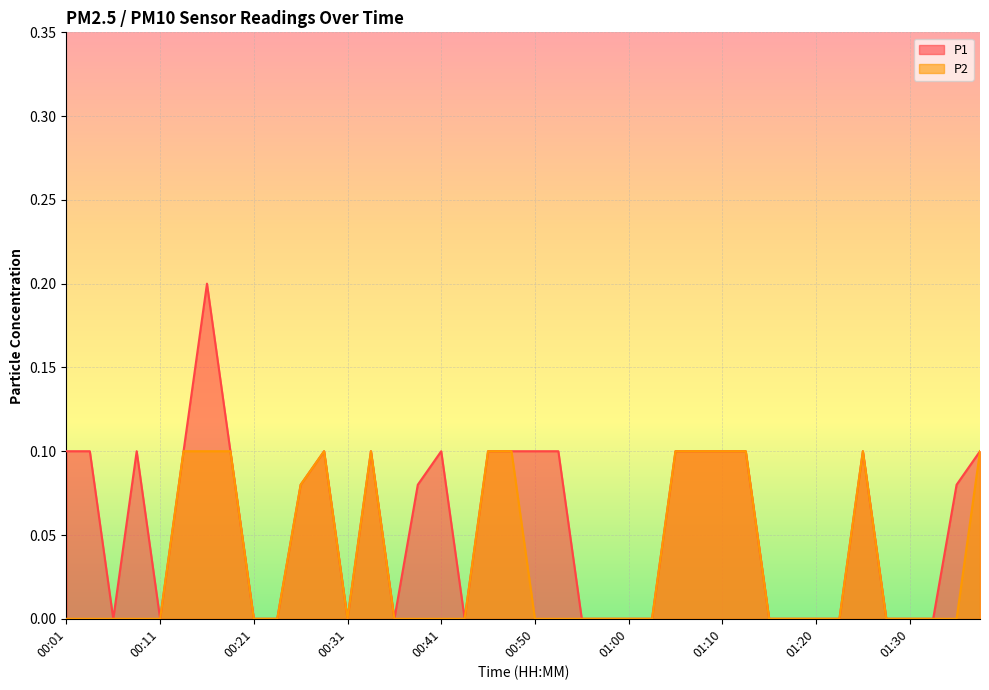

What is the average value of the P1 series?

0.1